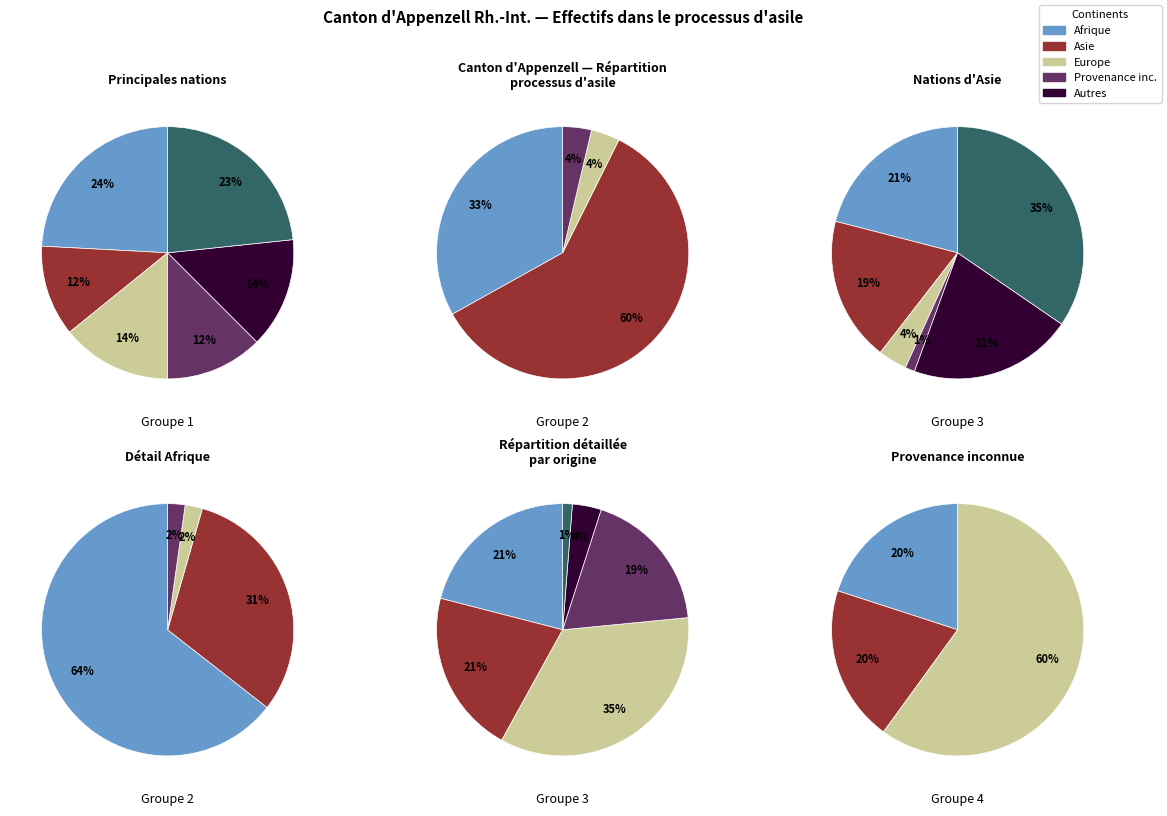

What is the majority slice?

Asie